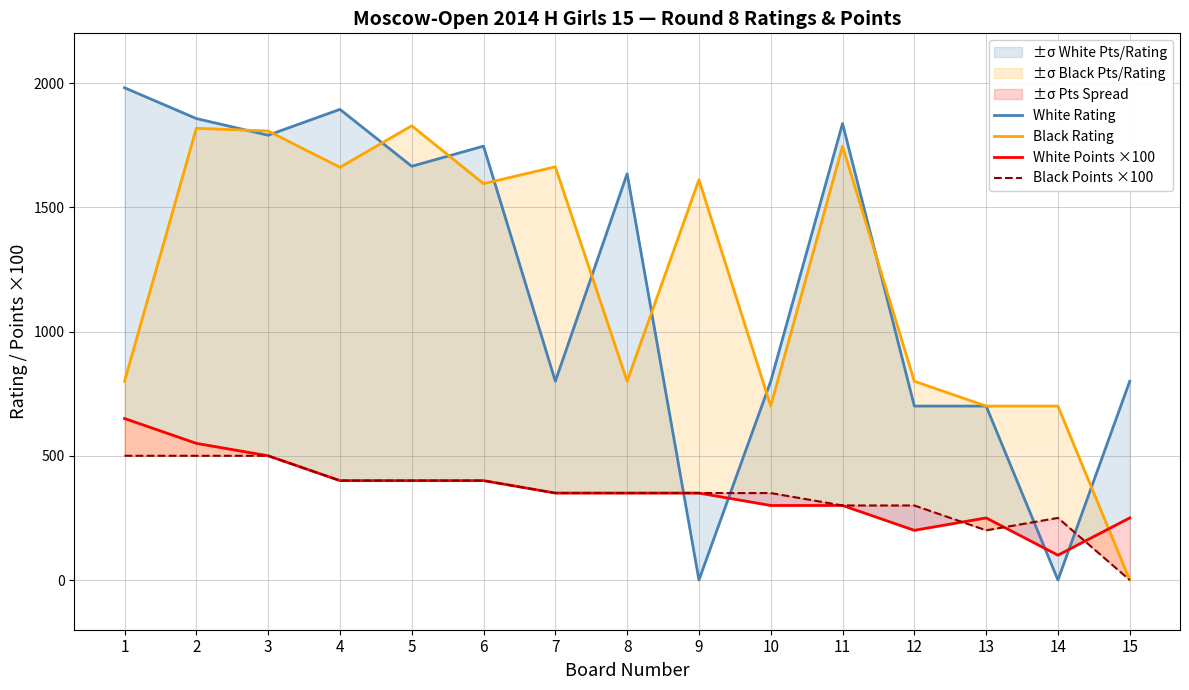

Rank the categories by Black Points ×100 value from lowest to highest.

15, 13, 14, 11, 12, 7, 8, 9, 10, 4, 5, 6, 1, 2, 3